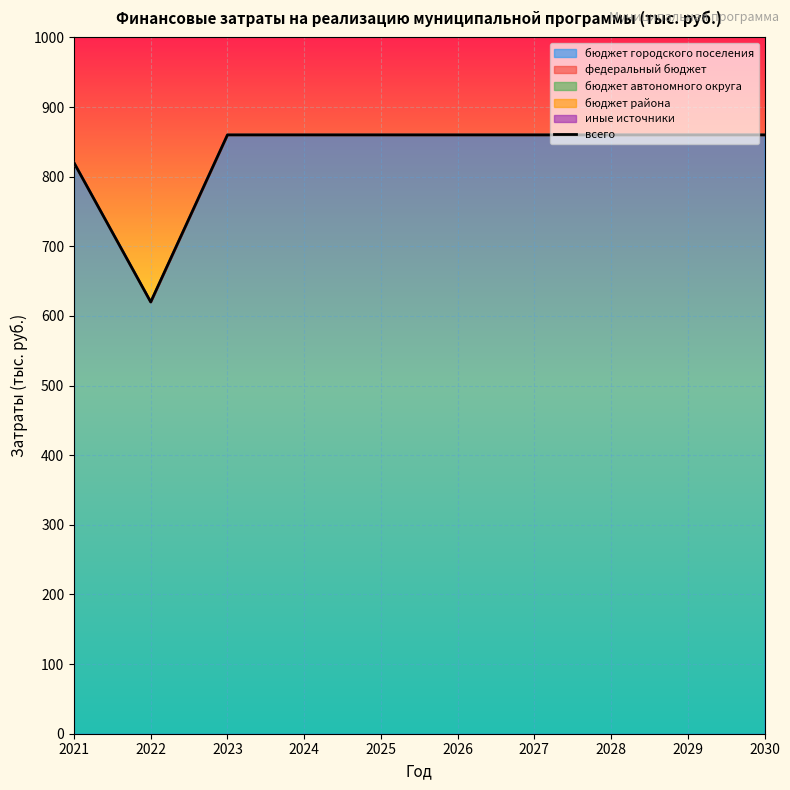

What is the difference between the values at 2021 and 2026?

40